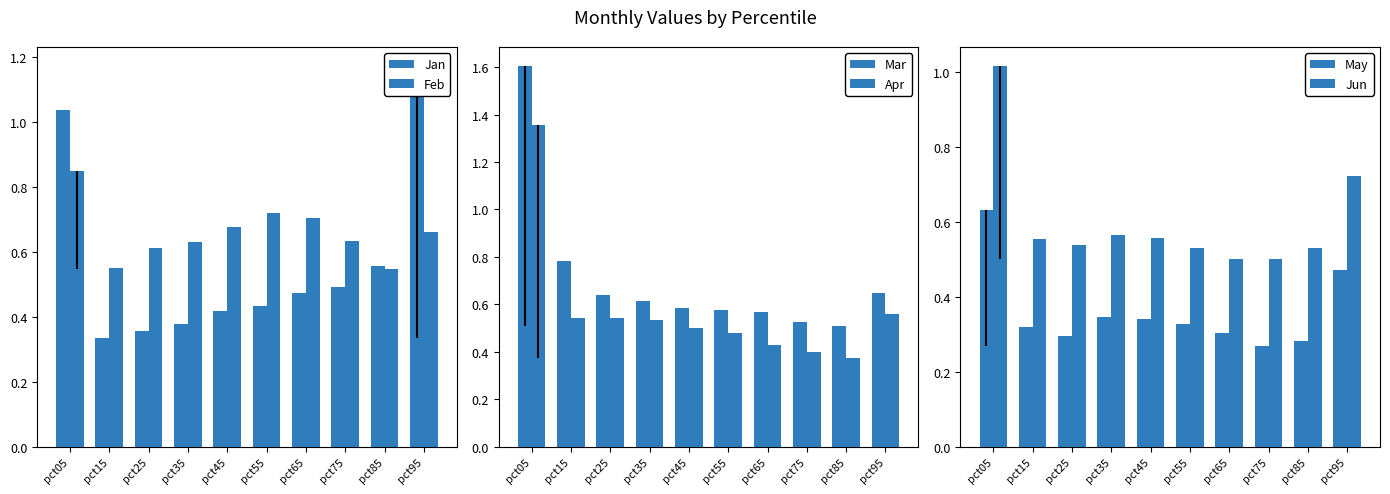

The Jan series shows 1.0 at pct05. True or false?

True